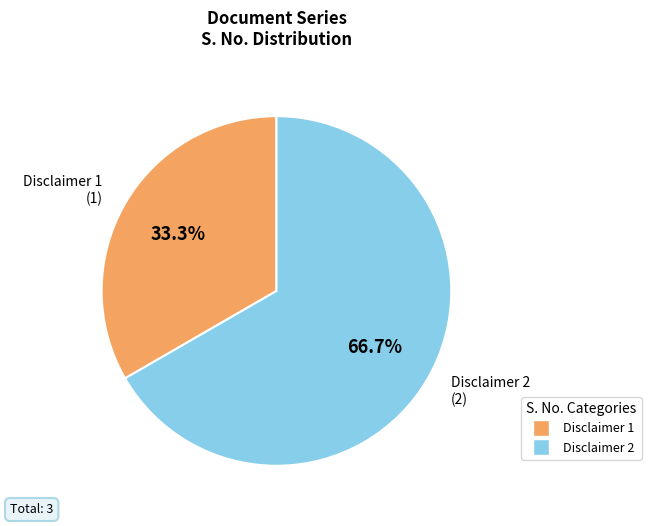

How many slices are in this pie chart?

2